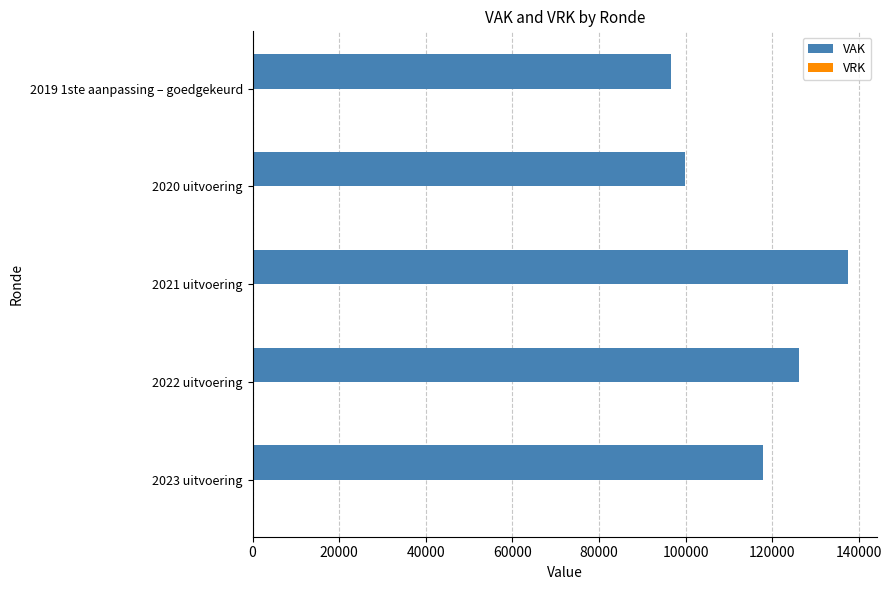

Which has a higher value, 2019 1ste aanpassing – goedgekeurd or 2021 uitvoering?

2021 uitvoering